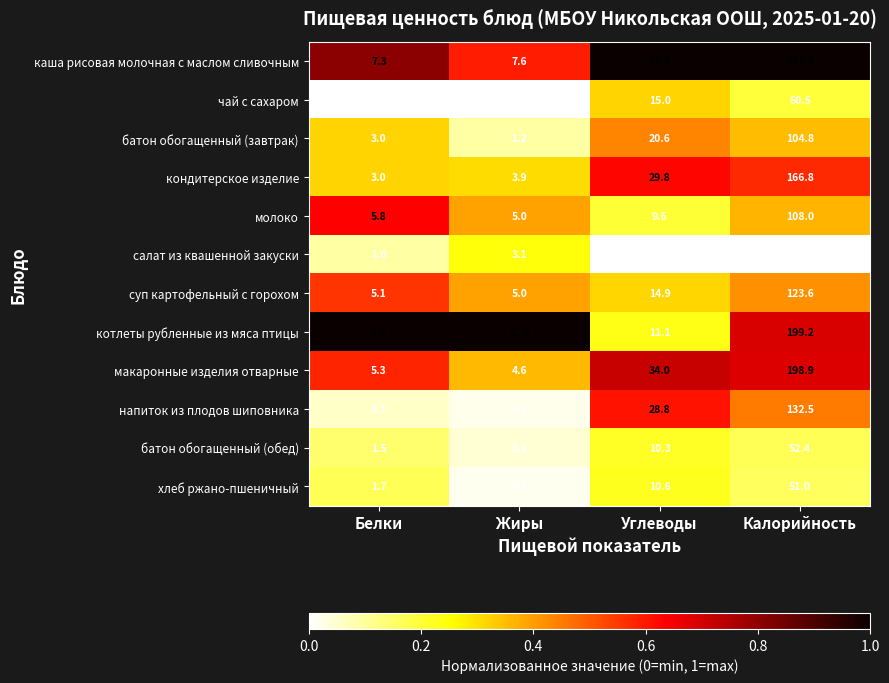

Rank the series by their maximum value, from highest to lowest.

каша рисовая молочная с маслом сливочным, котлеты рубленные из мяса птицы, макаронные изделия отварные, кондитерское изделие, напиток из плодов шиповника, суп картофельный с горохом, молоко, батон обогащенный (завтрак), чай с сахаром, батон обогащенный (обед), хлеб ржано-пшеничный, салат из квашенной закуски